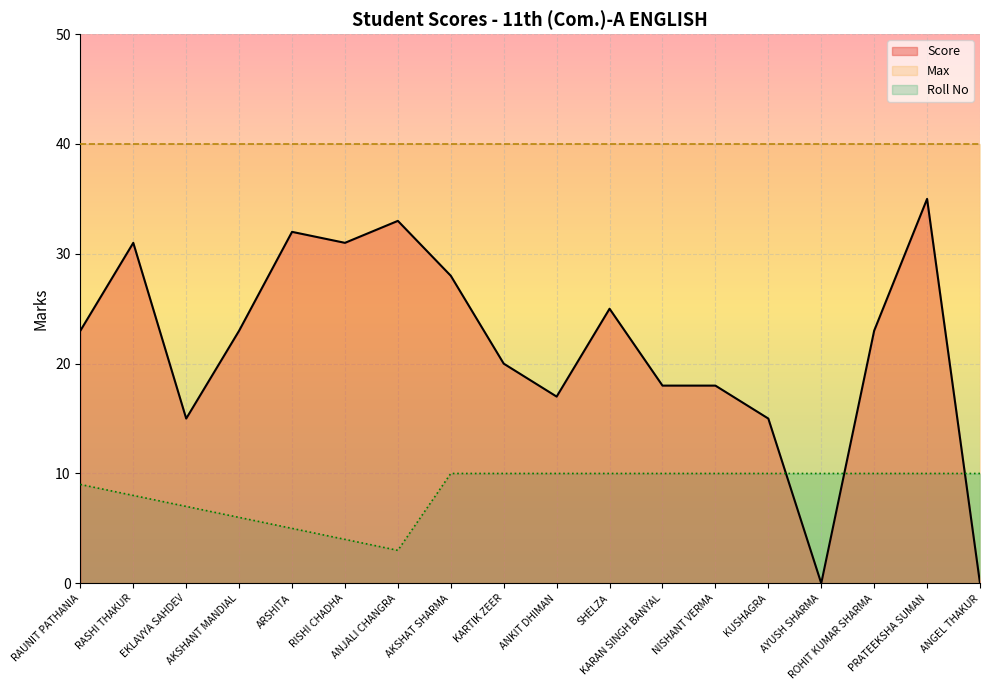

At how many categories does at least one series exceed 11?

18